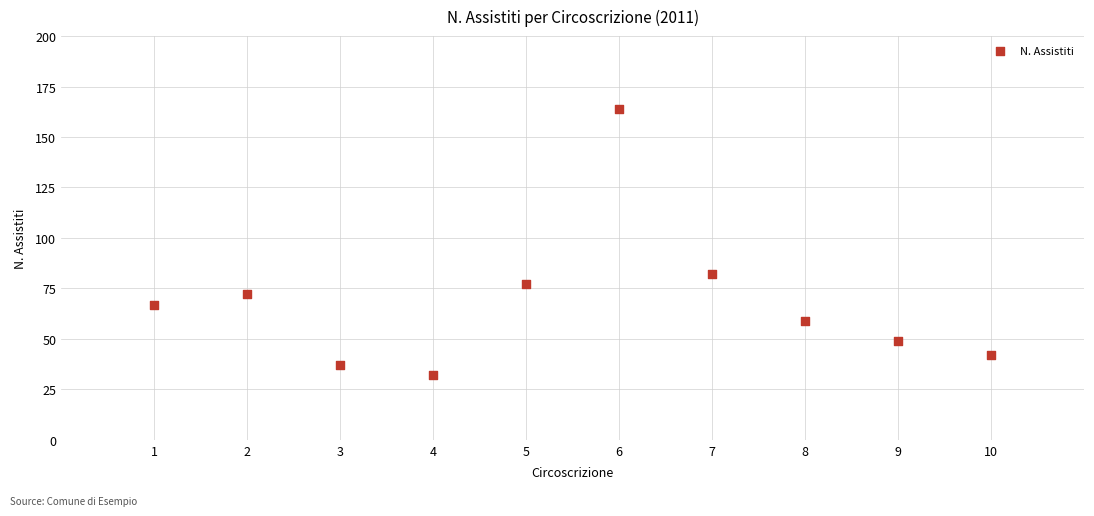

What is the range of X values (max minus min)?

9